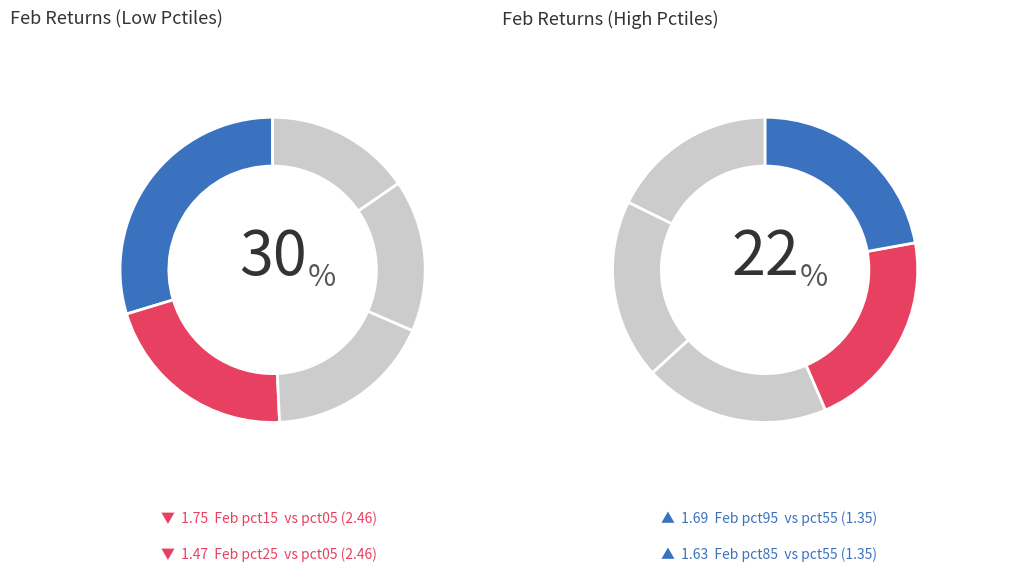

Is there any slice that represents more than half of the pie?

No